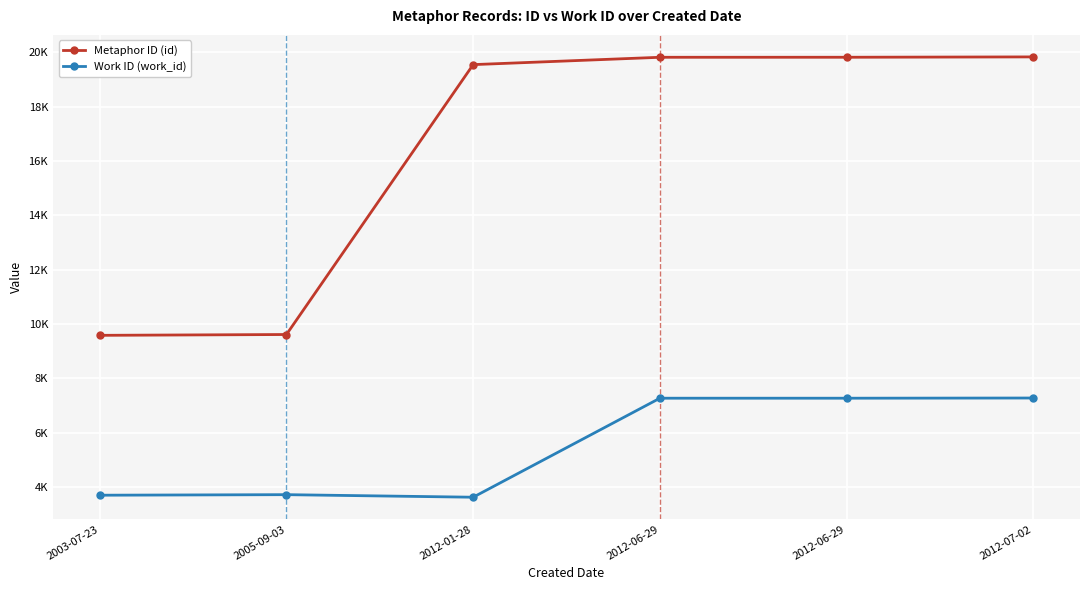

Reading left to right, extract all data points from this chart.

Metaphor ID (id): 2003-07-23=9584	2005-09-03=9614	2012-01-28=19547	2012-06-29=19817	2012-06-29=19818	2012-07-02=19831
Work ID (work_id): 2003-07-23=3700	2005-09-03=3720	2012-01-28=3626	2012-06-29=7270	2012-06-29=7270	2012-07-02=7277